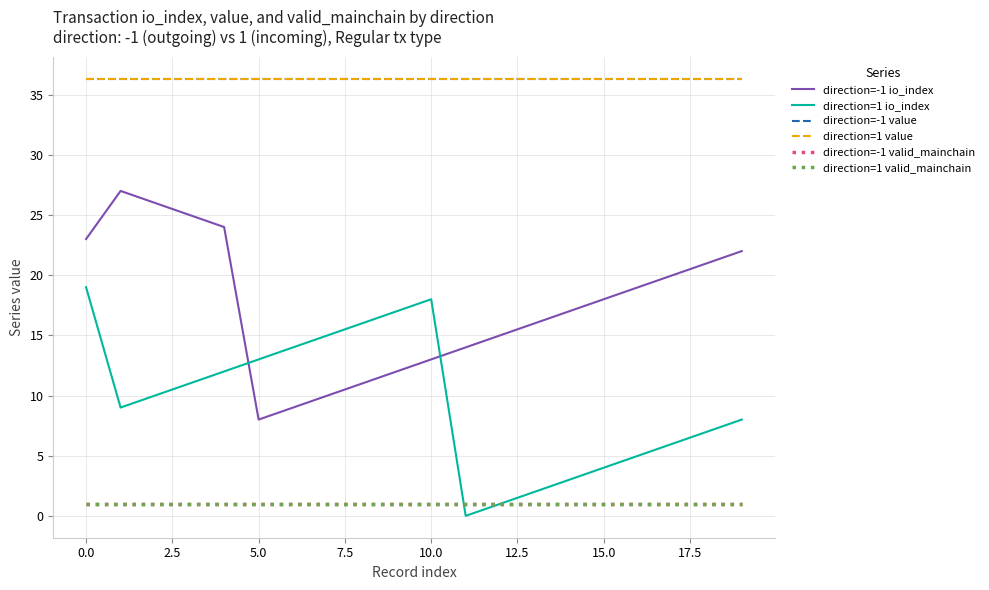

Does the chart have visible grid lines?

Yes